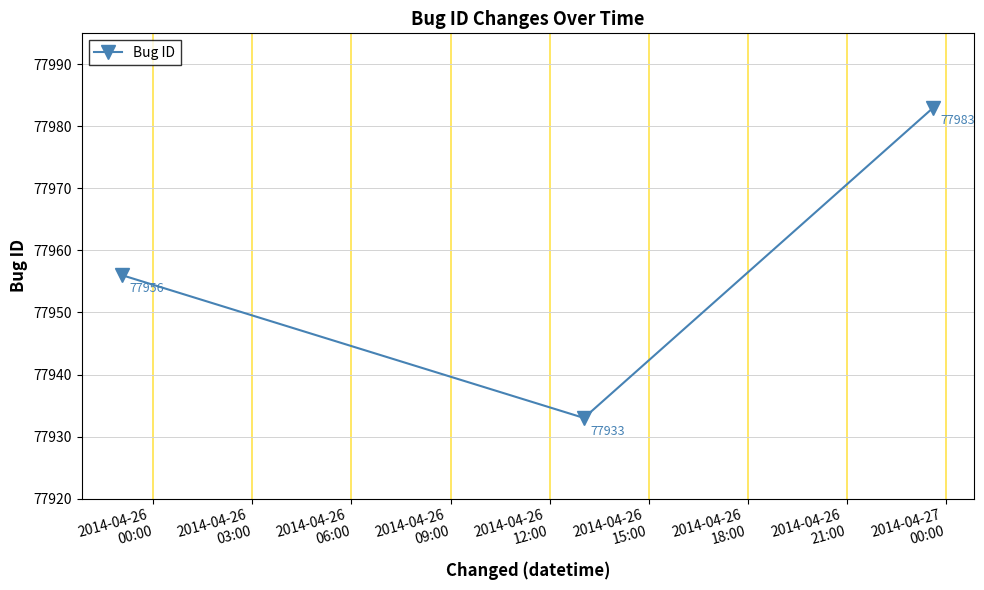

What is the value of the 3rd point from the left?

77983